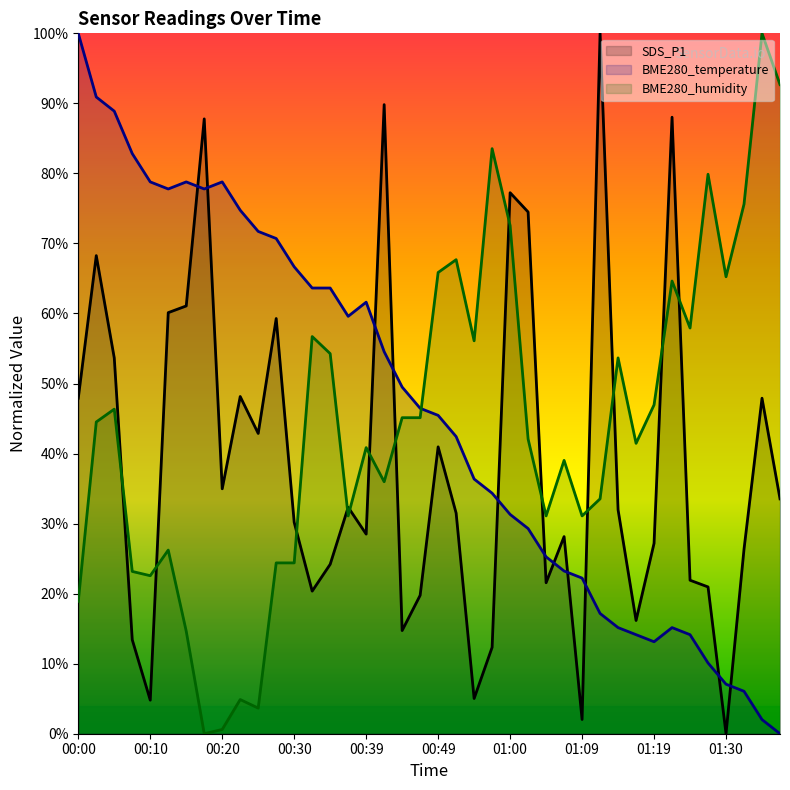

What position from the left is 00:37?

16